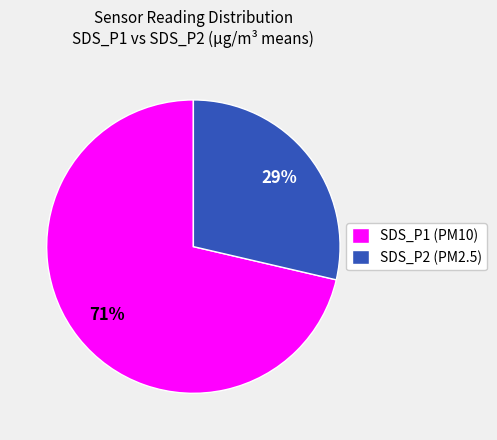

Approximately how many times larger is the value at SDS_P2 (PM2.5) compared to SDS_P1 (PM10)?

0.4